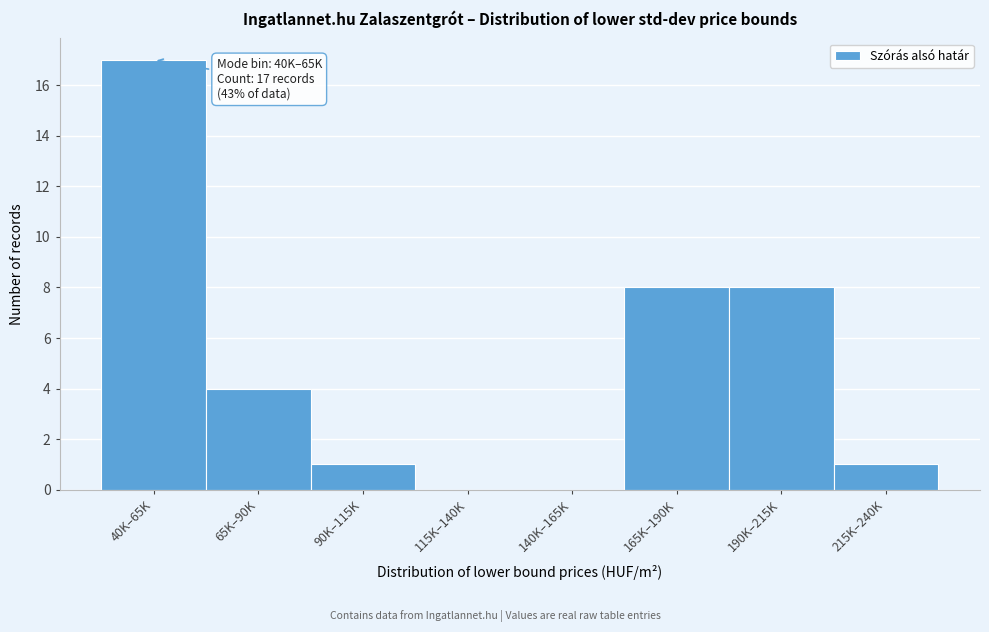

Reading left to right, what are all the values shown in this chart?

40K–65K=17	65K–90K=4	90K–115K=1	115K–140K=0	140K–165K=0	165K–190K=8	190K–215K=8	215K–240K=1